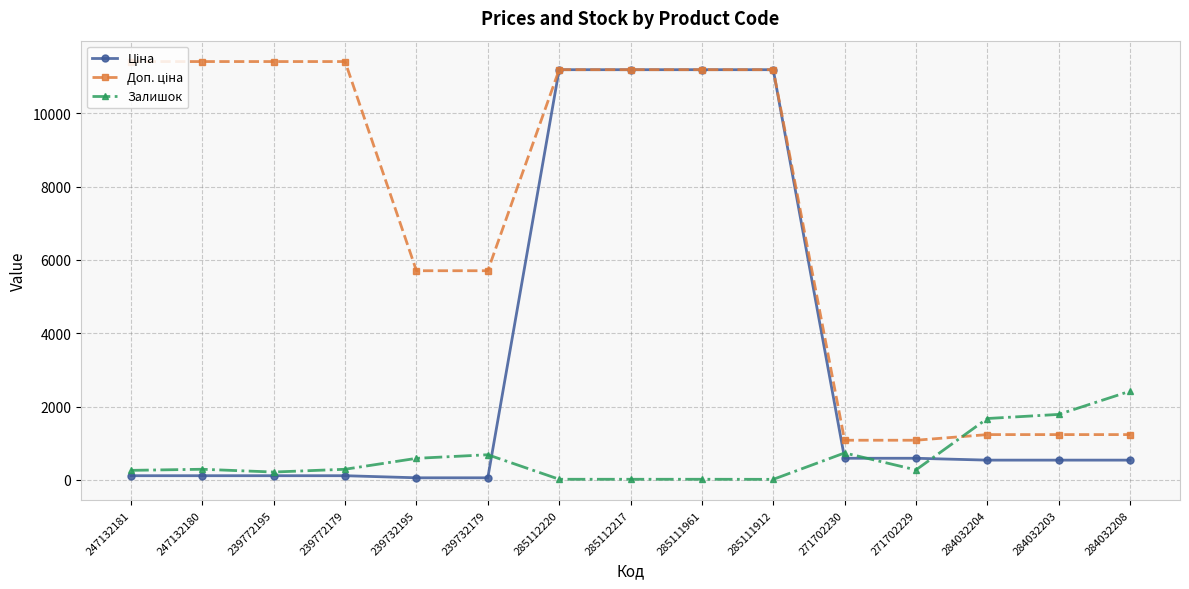

What is the maximum value shown in the chart?

11410.0